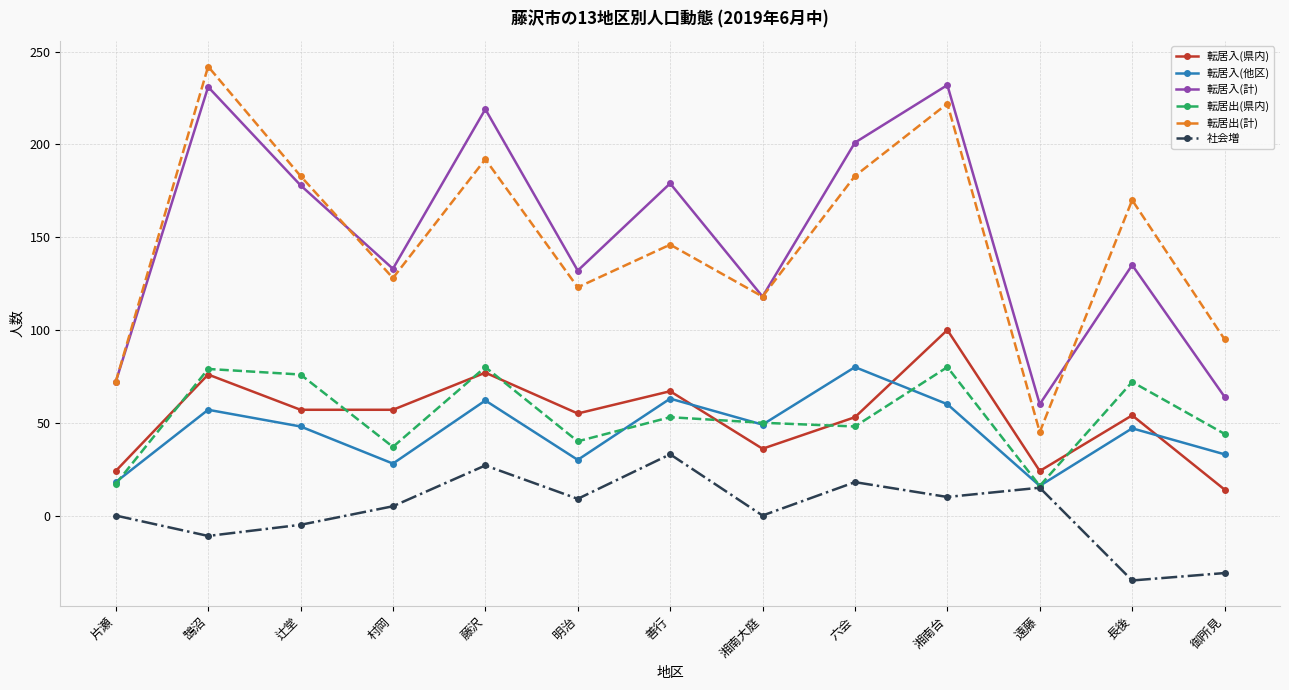

What is the total value across all series at 藤沢?

657